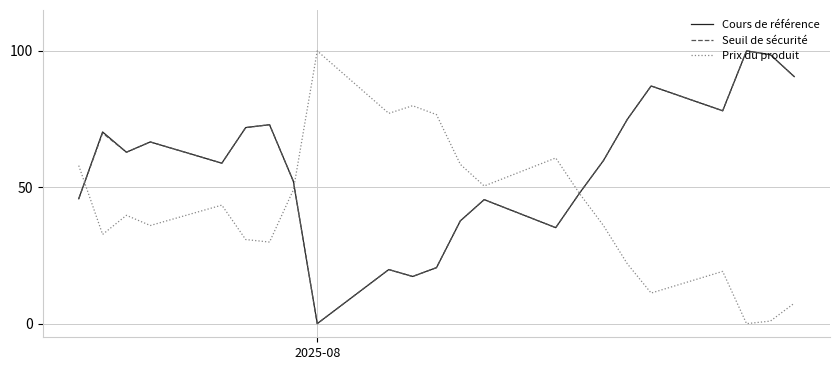

What is the maximum value shown in the chart?

100.0